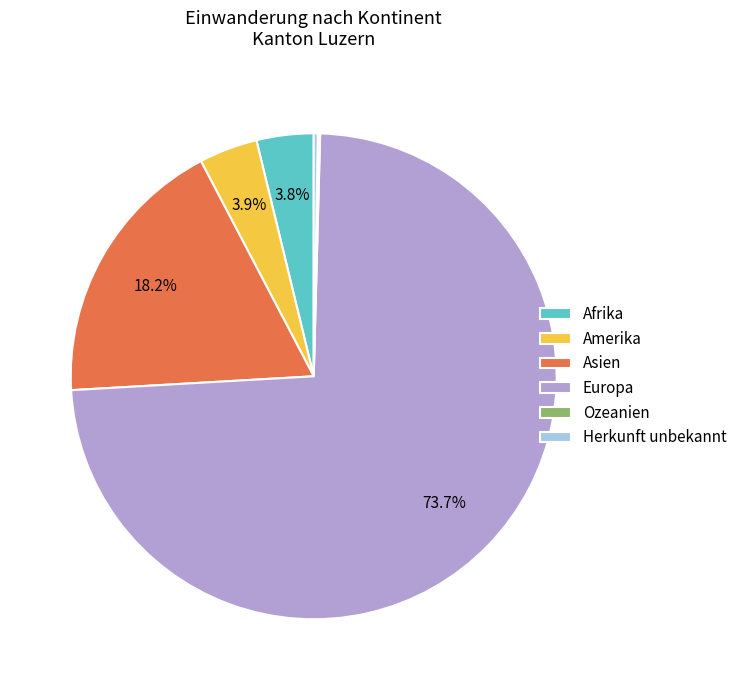

Does Europa account for over 50% of the chart?

Yes